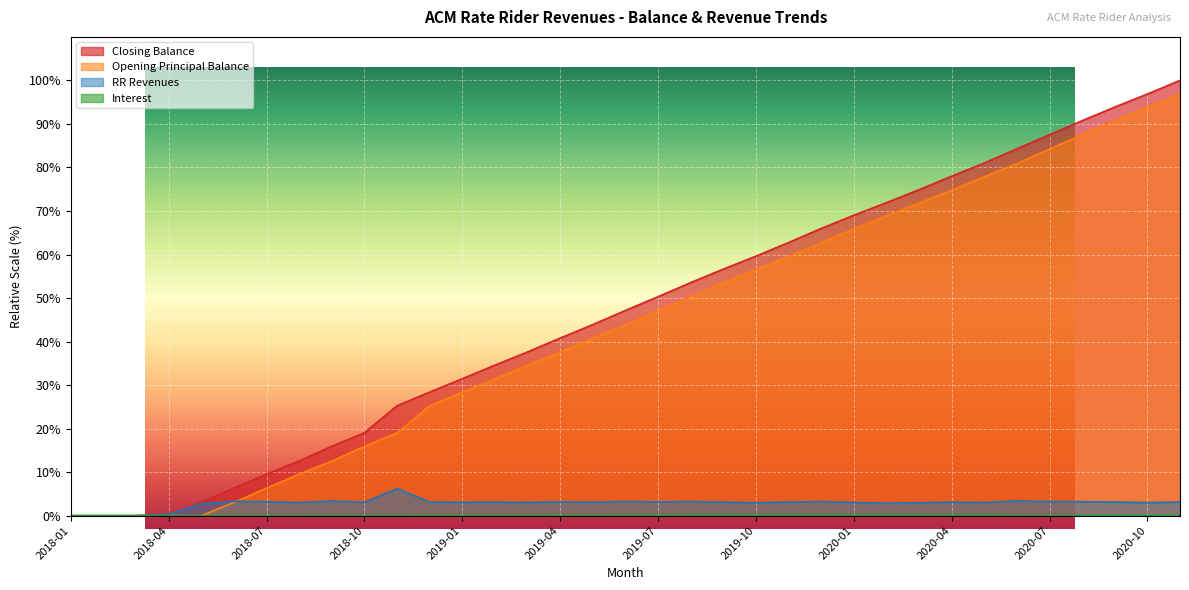

How many values in the RR Revenues series are below 3?

8